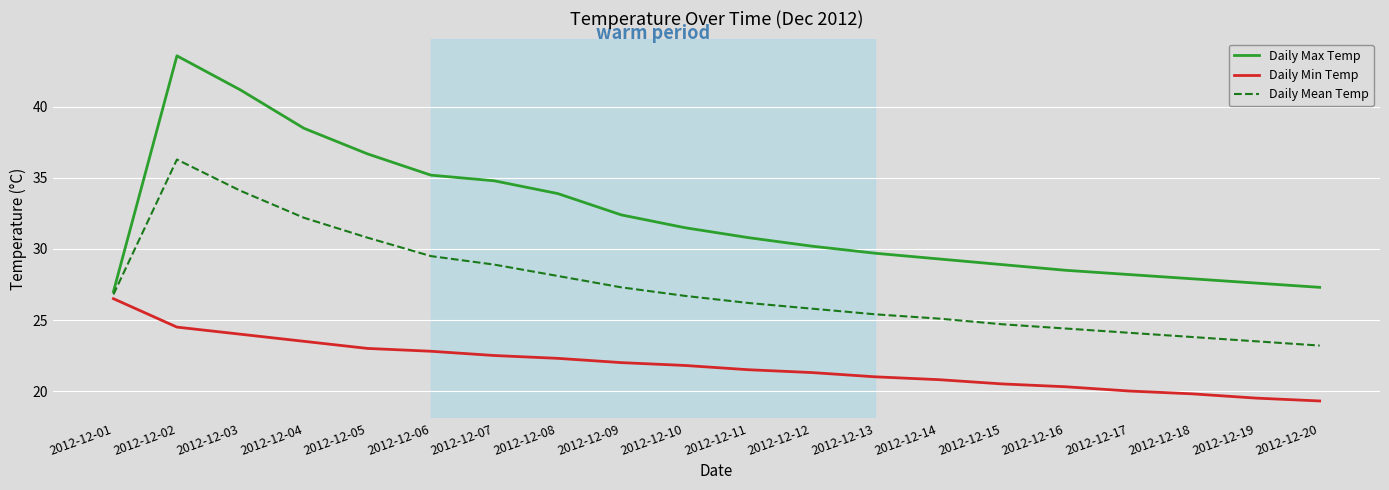

At which category is the sum across all series the highest?

2012-12-02